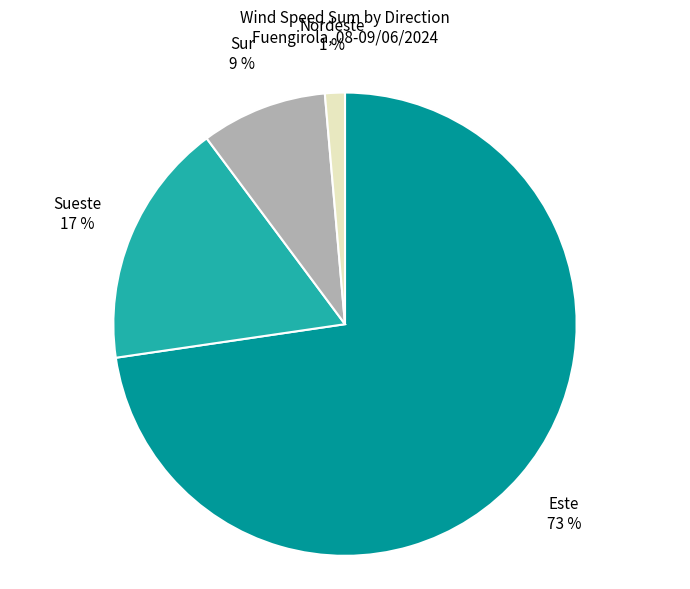

To the nearest percent, what is the difference between the Este and Sueste slice percentages?

56%